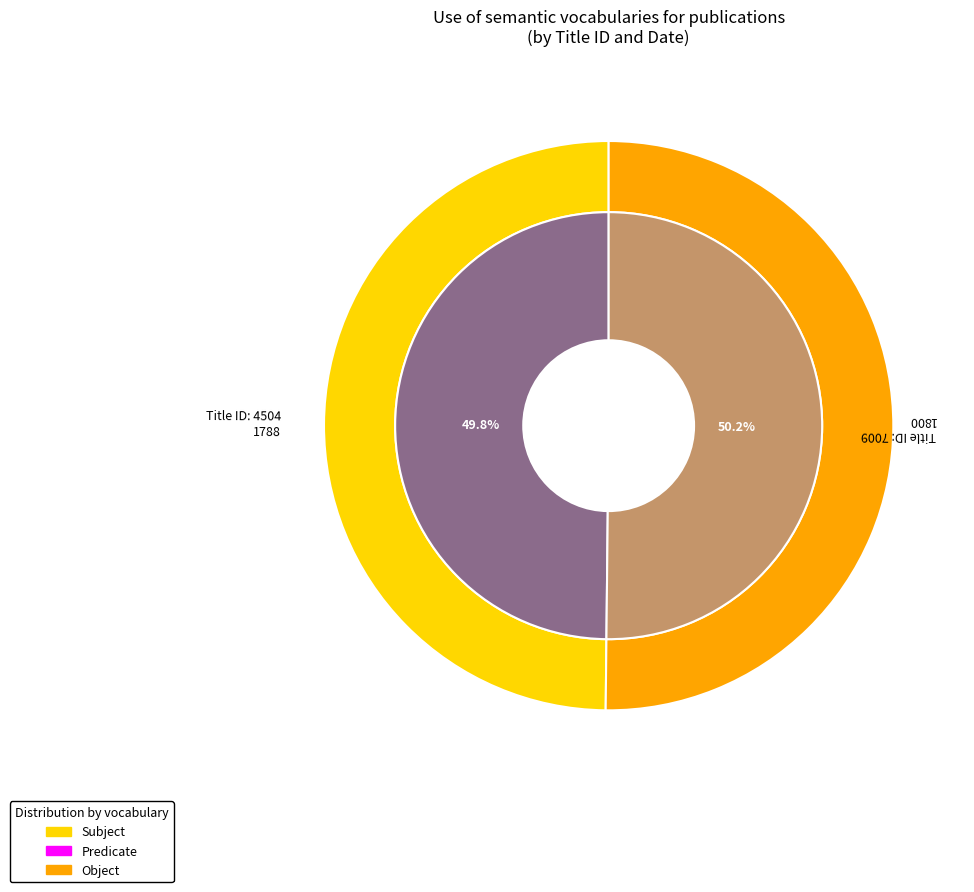

Which slice is the largest?

7009